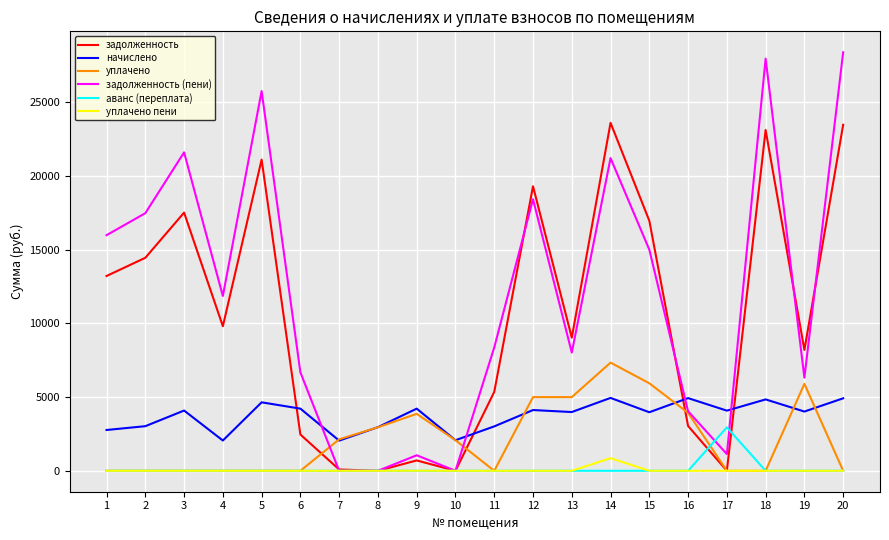

What is the total value across all series at 6?

13358.5